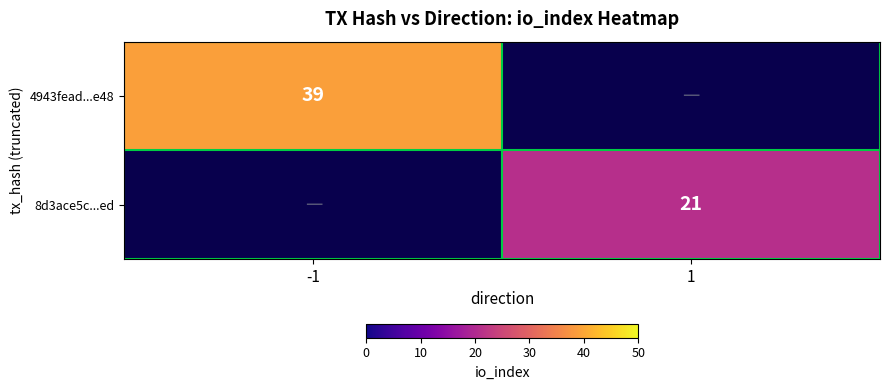

Is the value of 8d3ace5c...ed at 1 greater than the value of 4943fead...e48 at -1?

No